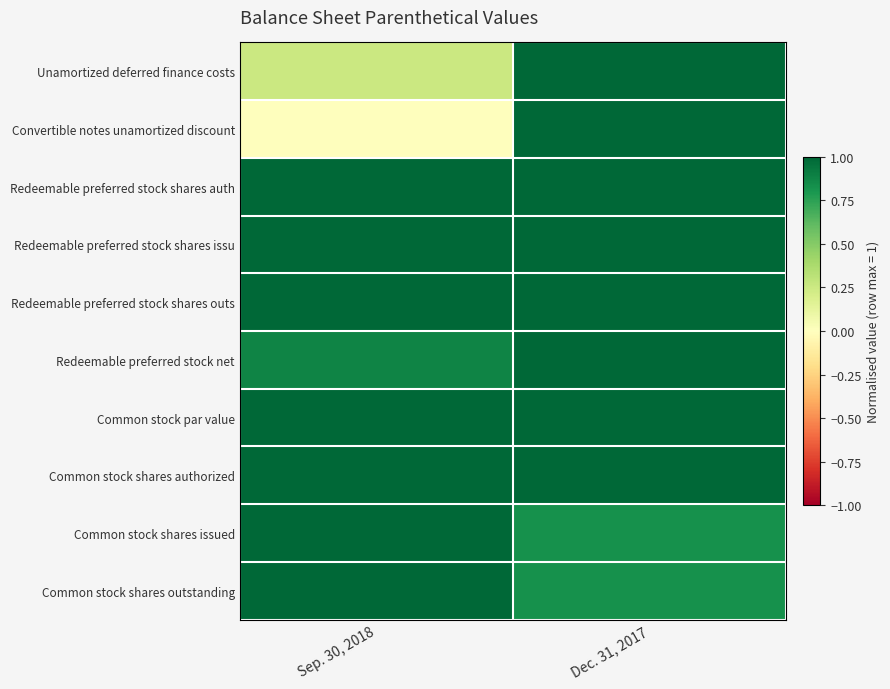

At how many categories does at least one series exceed 0?

2